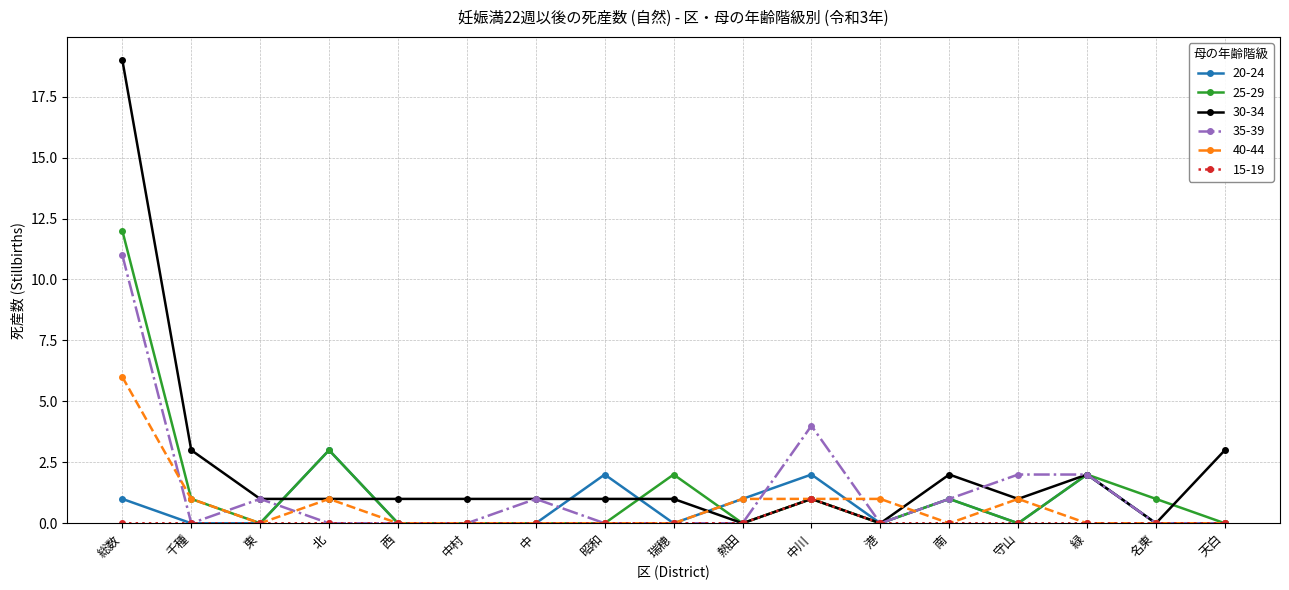

What is the total value across all series at 中?

2